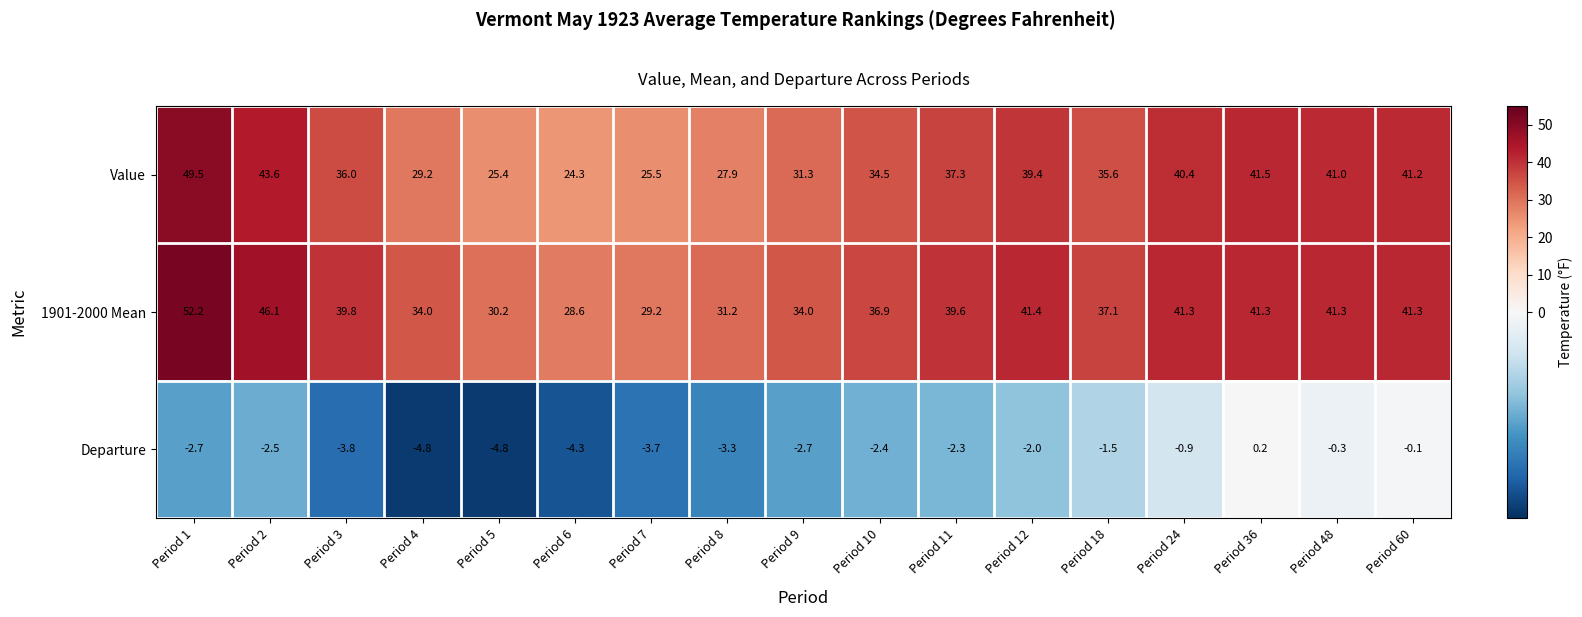

What is the difference between the highest and lowest values at Period 4?

38.8